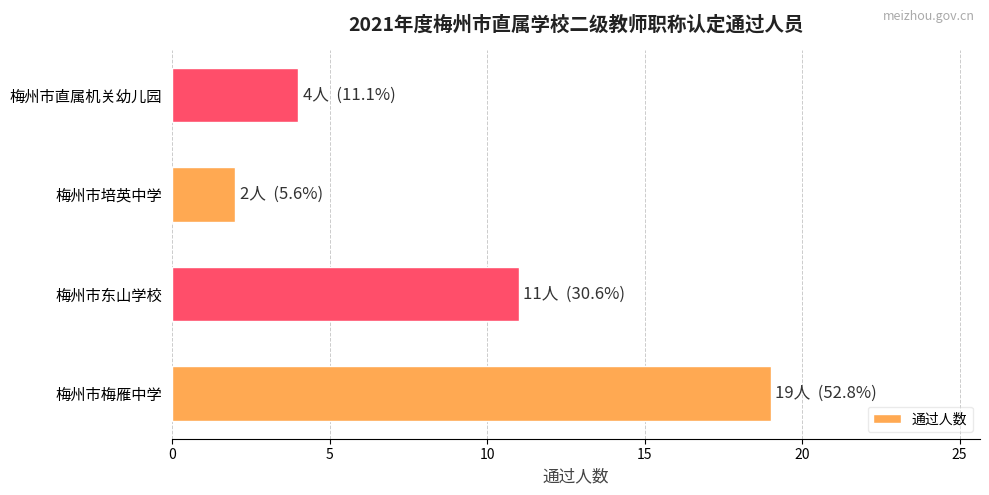

Are the bars horizontal?

Yes